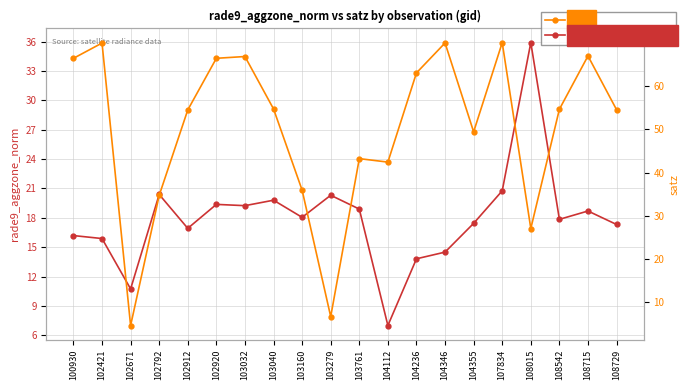

How many lines are shown in the chart?

2